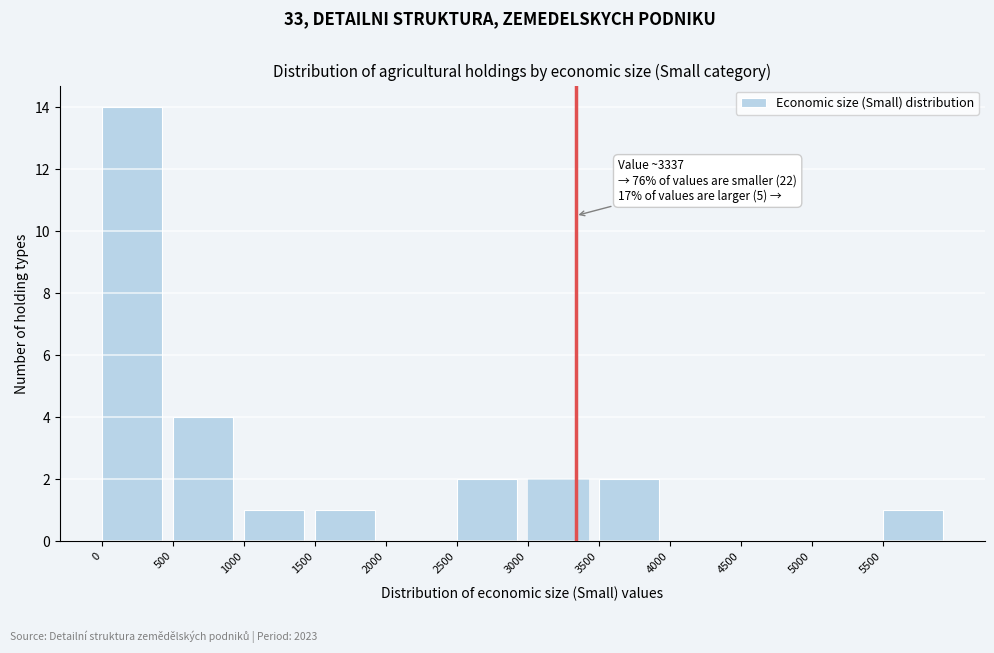

Which range on the x-axis has the tallest bar?

0 to 500